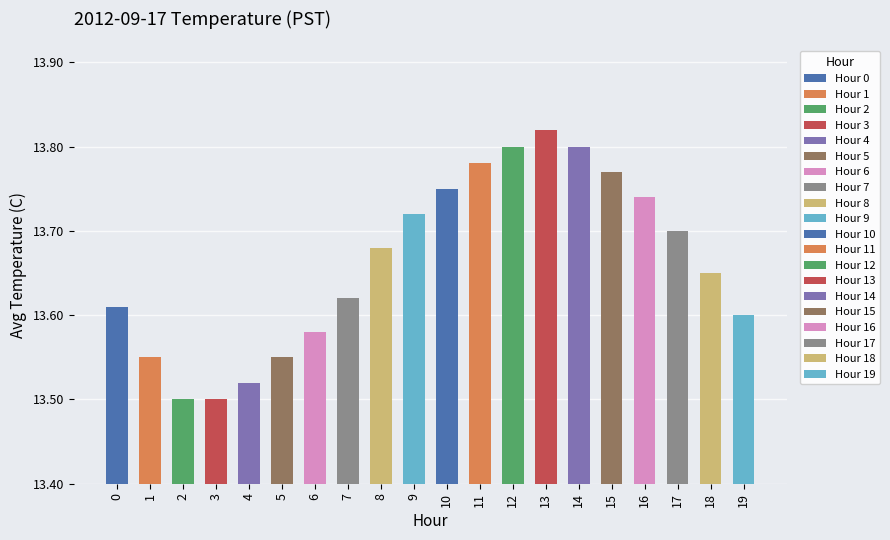

How many bars are there in total?

20